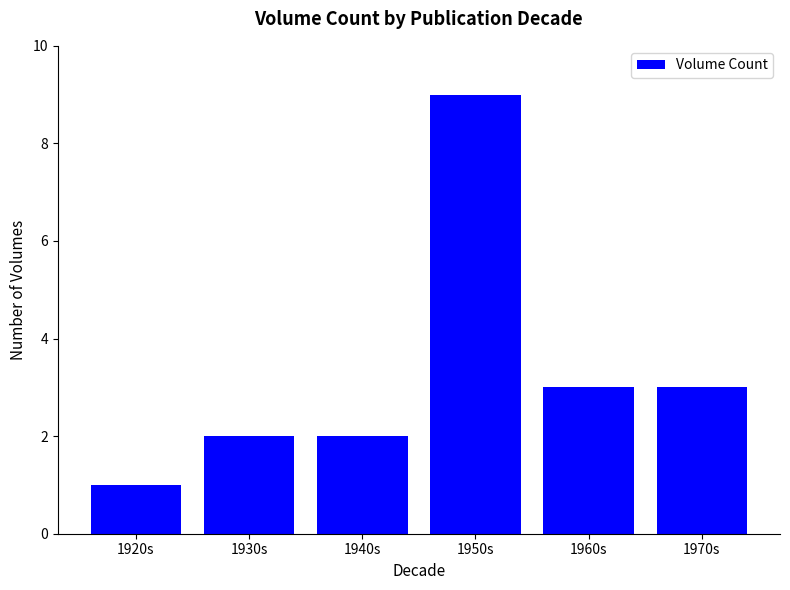

True or false: the data shows 3 at 1960s.

True